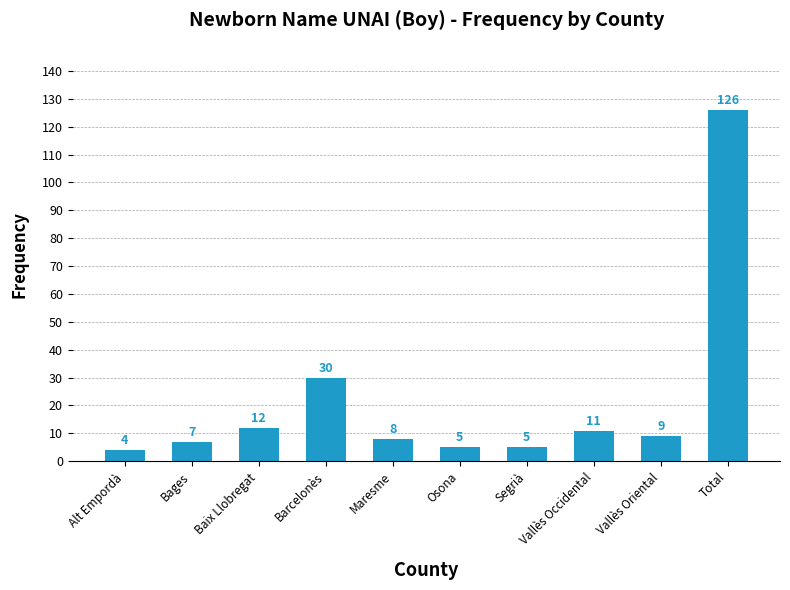

Where does the data first go above 9?

Baix Llobregat